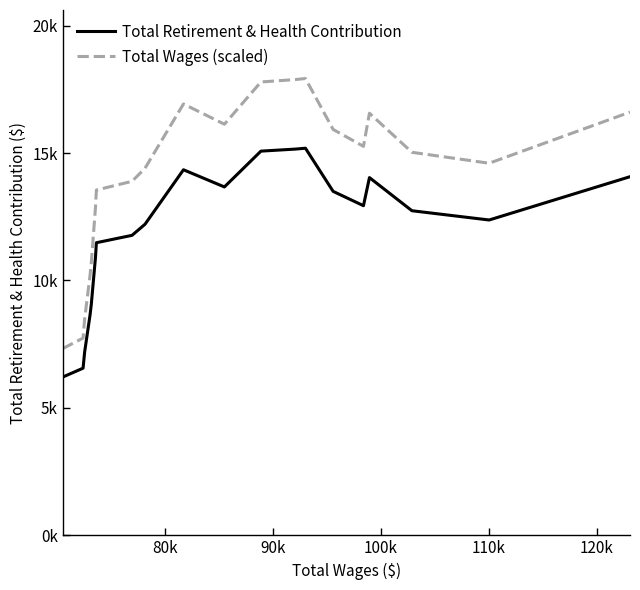

True or false: Total Wages (scaled) and Total Retirement & Health Contribution intersect in this chart.

False